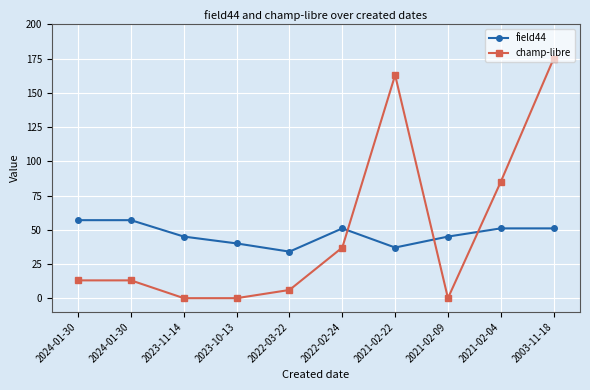

Which series has the largest total across all categories?

champ-libre